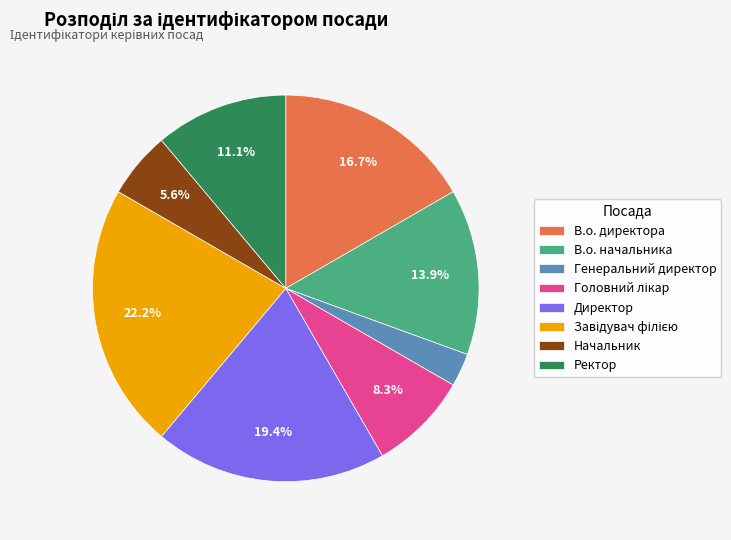

Which has a higher value, Генеральний директор or В.о. директора?

В.о. директора